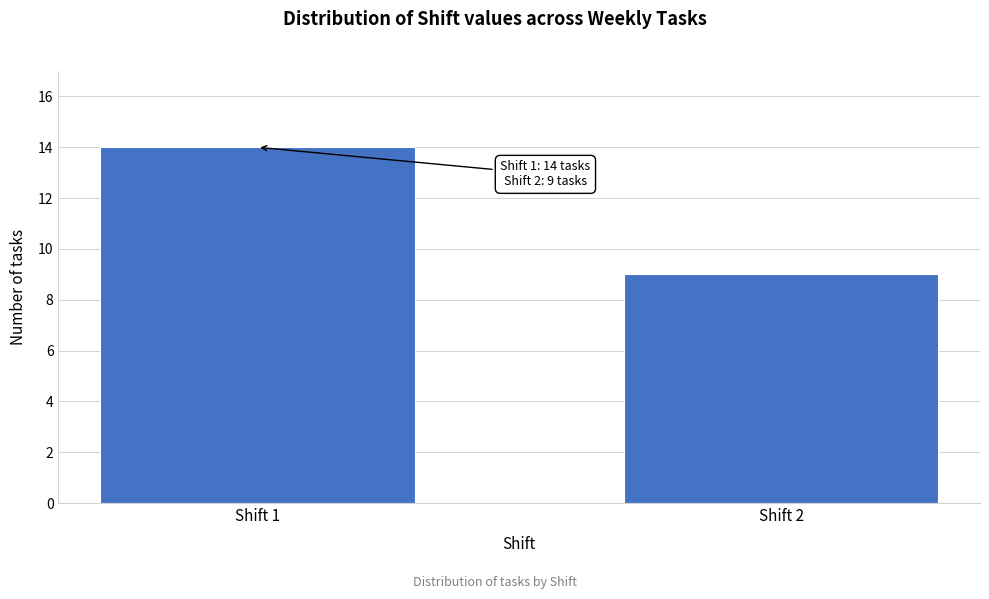

Reading left to right, what are all the values shown in this chart?

Shift 1=14	Shift 2=9